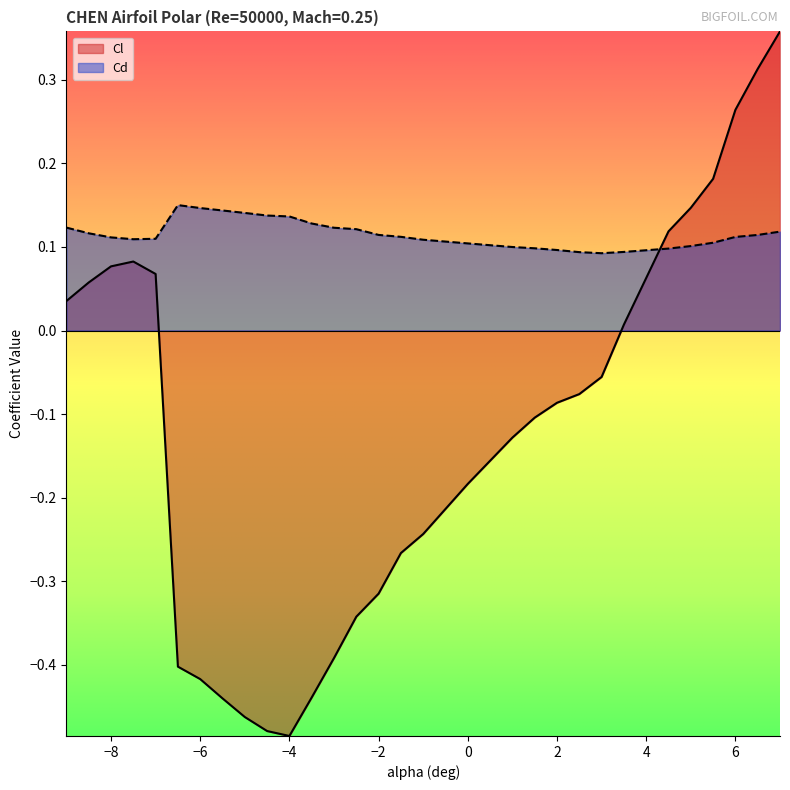

At which category does Cl reach its first local peak?

-7.5